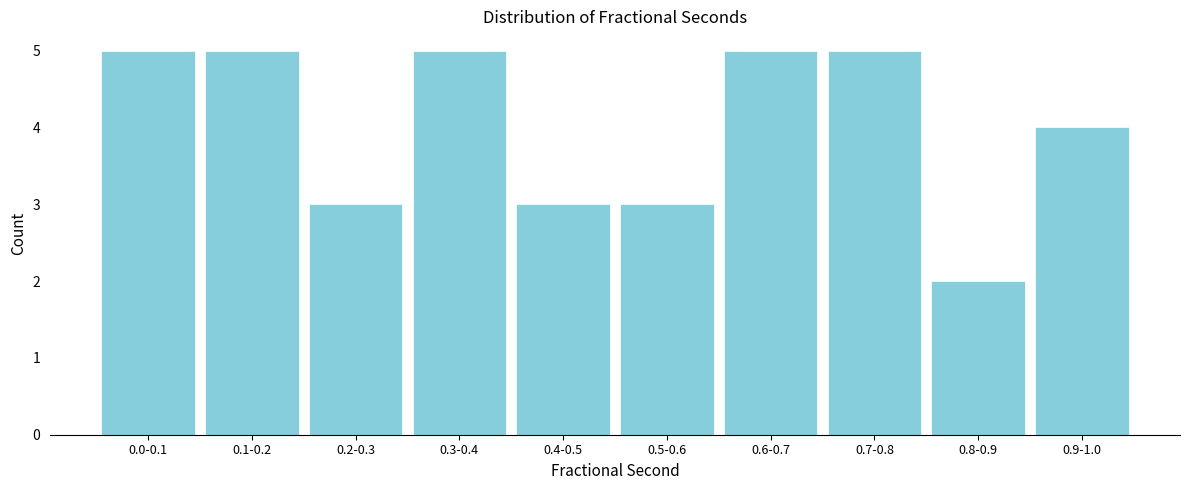

Reading left to right, extract all data points from this chart.

0.0-0.1=5	0.1-0.2=5	0.2-0.3=3	0.3-0.4=5	0.4-0.5=3	0.5-0.6=3	0.6-0.7=5	0.7-0.8=5	0.8-0.9=2	0.9-1.0=4